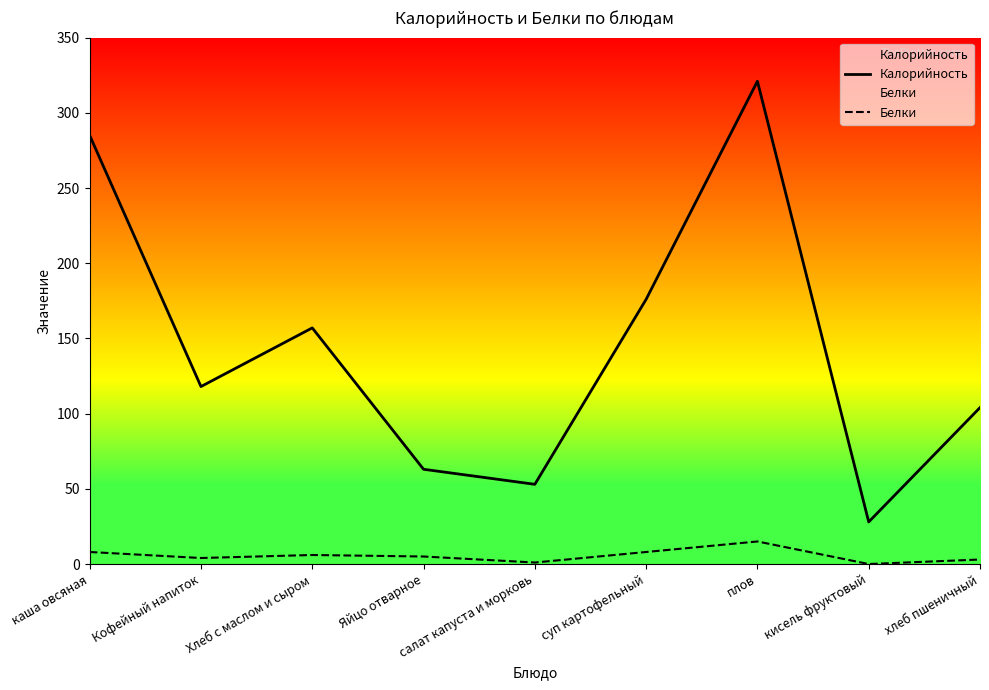

Reading left to right, what are all the values shown in this chart?

Калорийность: каша овсяная=285	Кофейный напиток=118	Хлеб с маслом и сыром=157	Яйцо отварное=63	салат капуста и морковь=53	суп картофельный=176	плов=321	кисель фруктовый=28	хлеб пшеничный=104
Белки: каша овсяная=8	Кофейный напиток=4	Хлеб с маслом и сыром=6	Яйцо отварное=5	салат капуста и морковь=1	суп картофельный=8	плов=15	кисель фруктовый=0	хлеб пшеничный=3